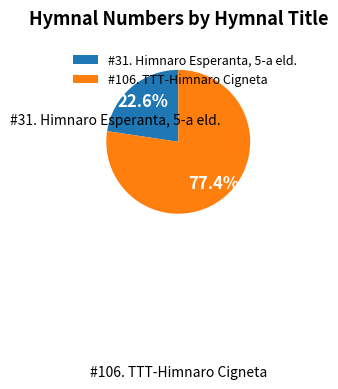

Count the number of slices in the pie.

2